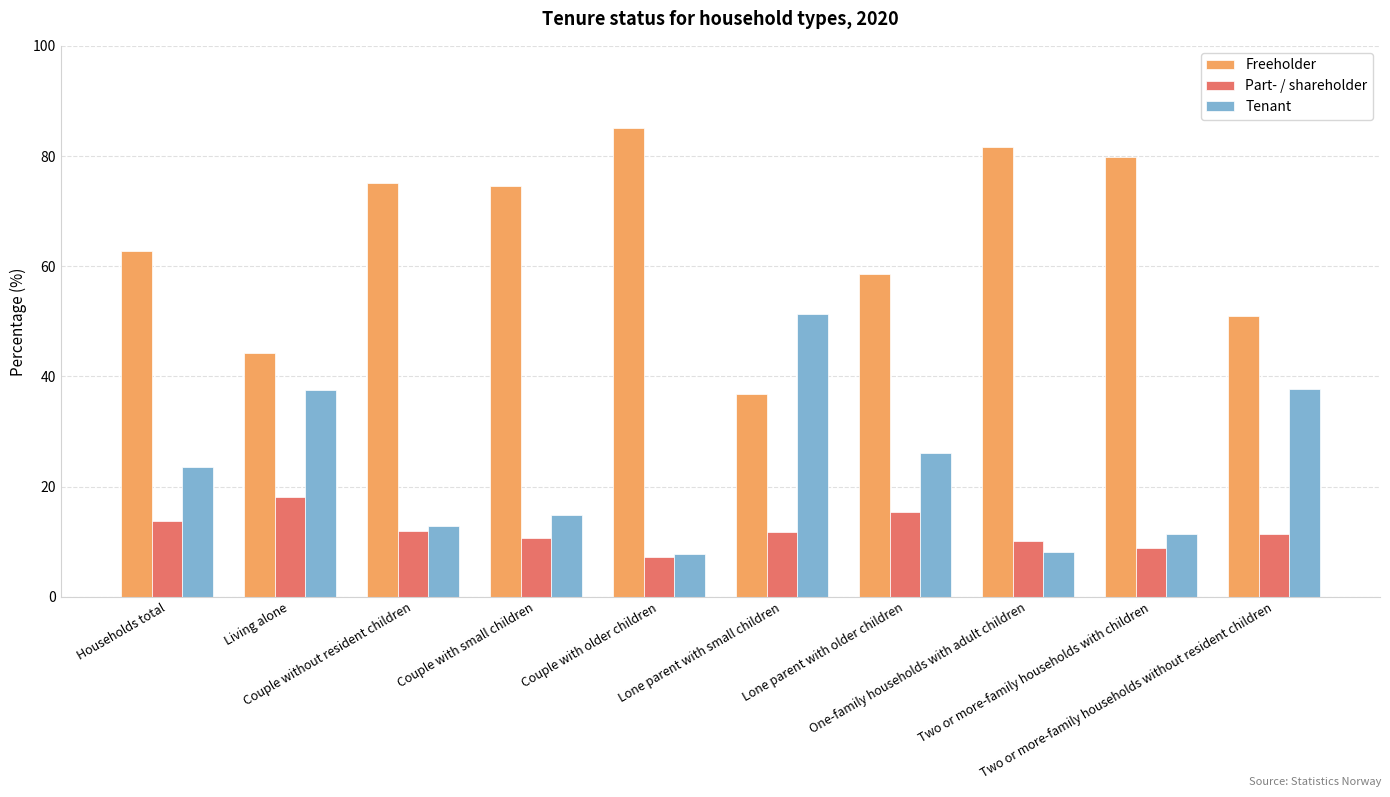

Which series has the largest total across all categories?

Freeholder